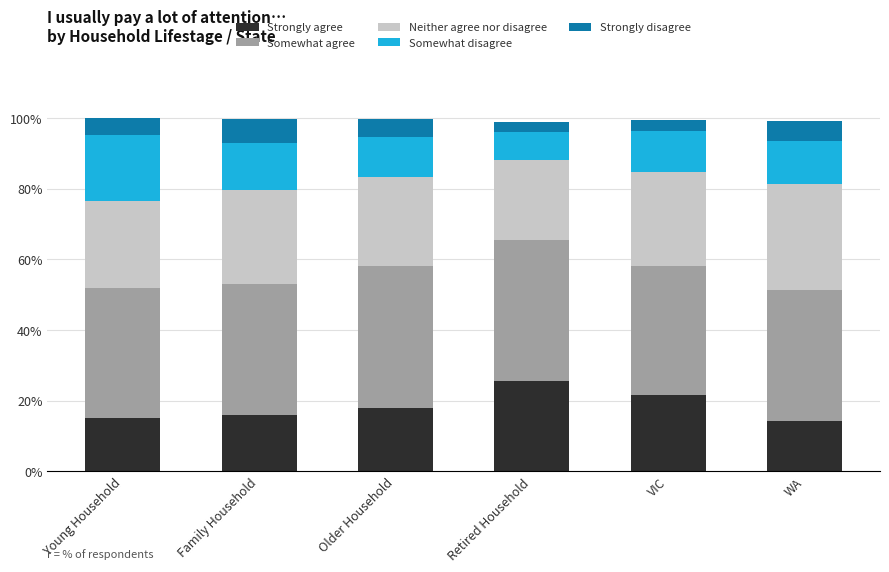

What is the total value across all series at Young Household?

99.9